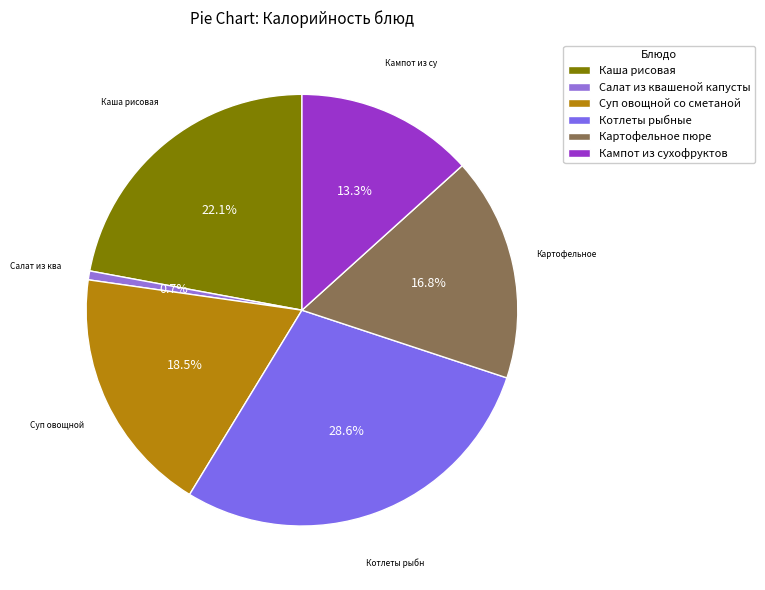

Which has a higher value, Картофельное пюре or Котлеты рыбные?

Котлеты рыбные